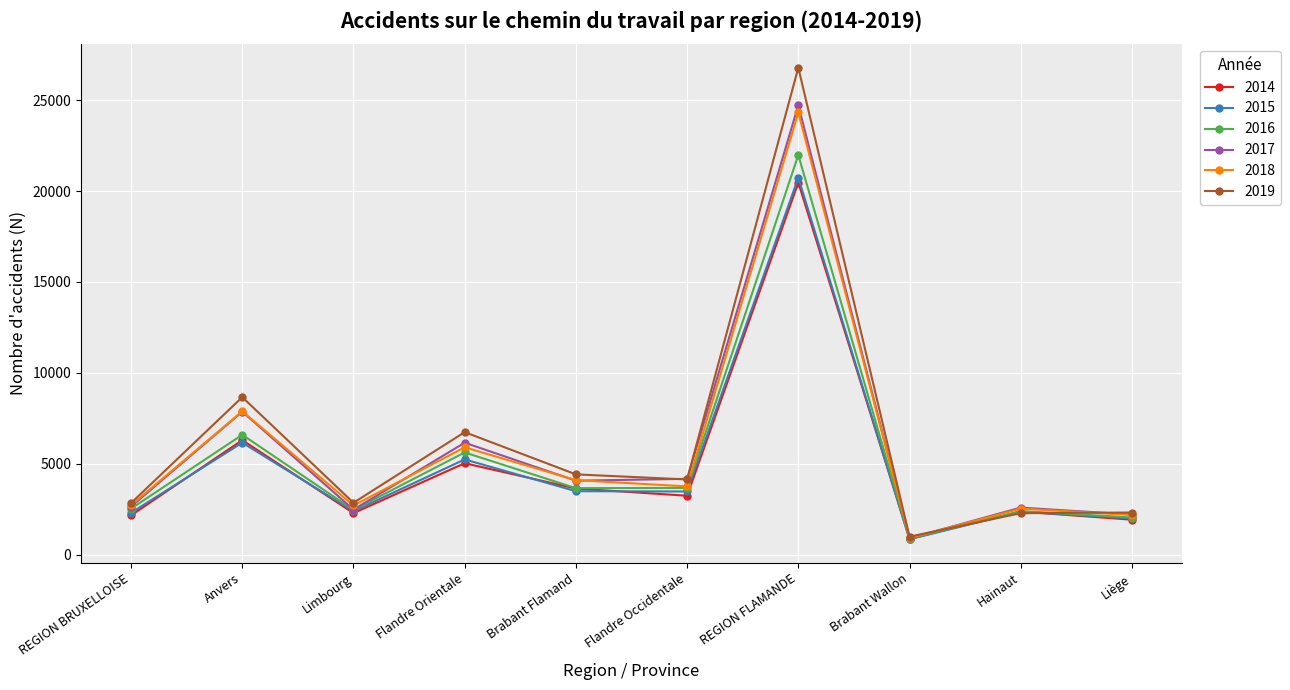

What is the total value across all series at Limbourg?

15141